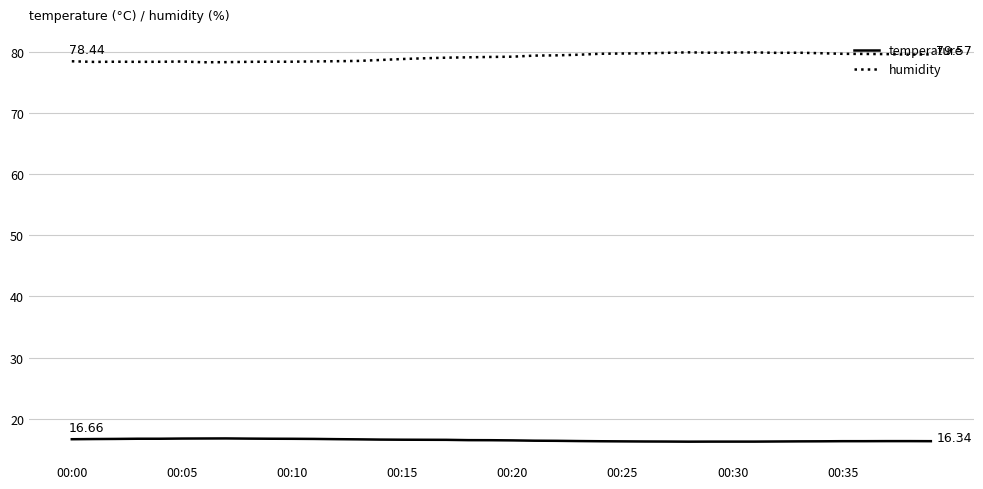

True or false: humidity and temperature cross at least once.

False